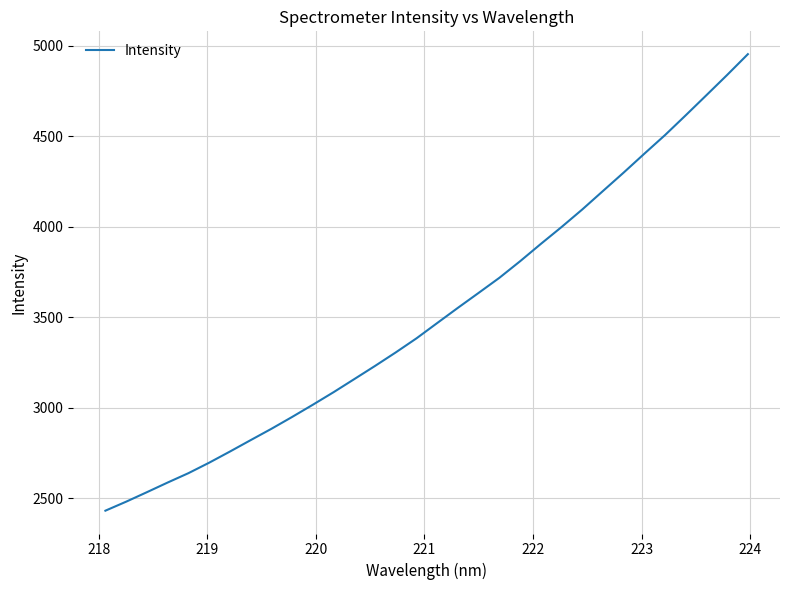

What is the maximum value shown in the chart?

4952.9